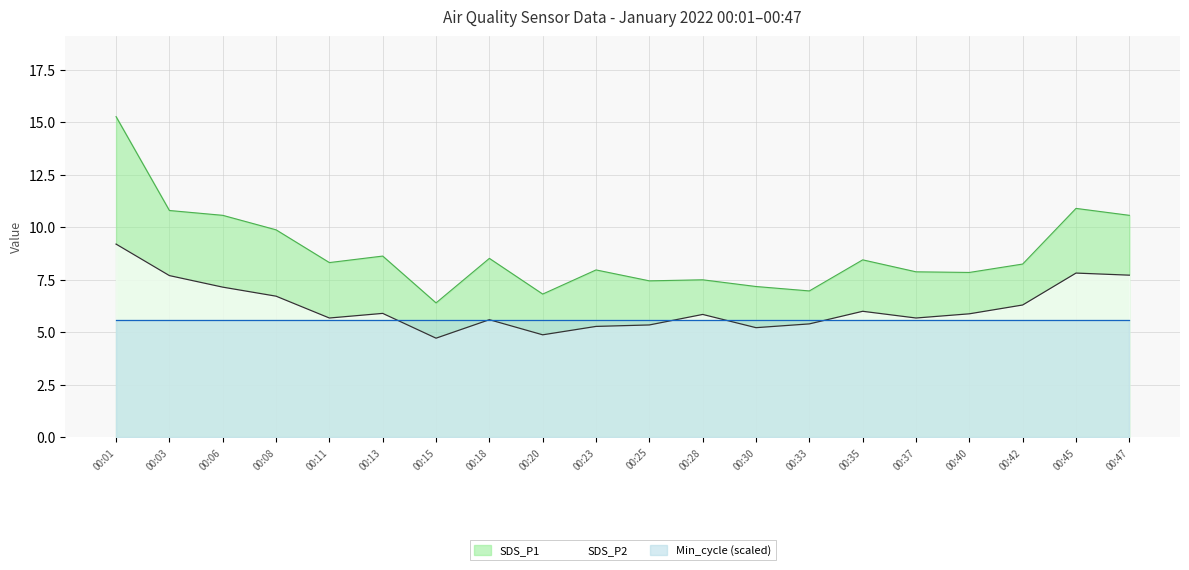

What are all the series names shown in the legend?

SDS_P1, SDS_P2, Min_cycle (scaled)